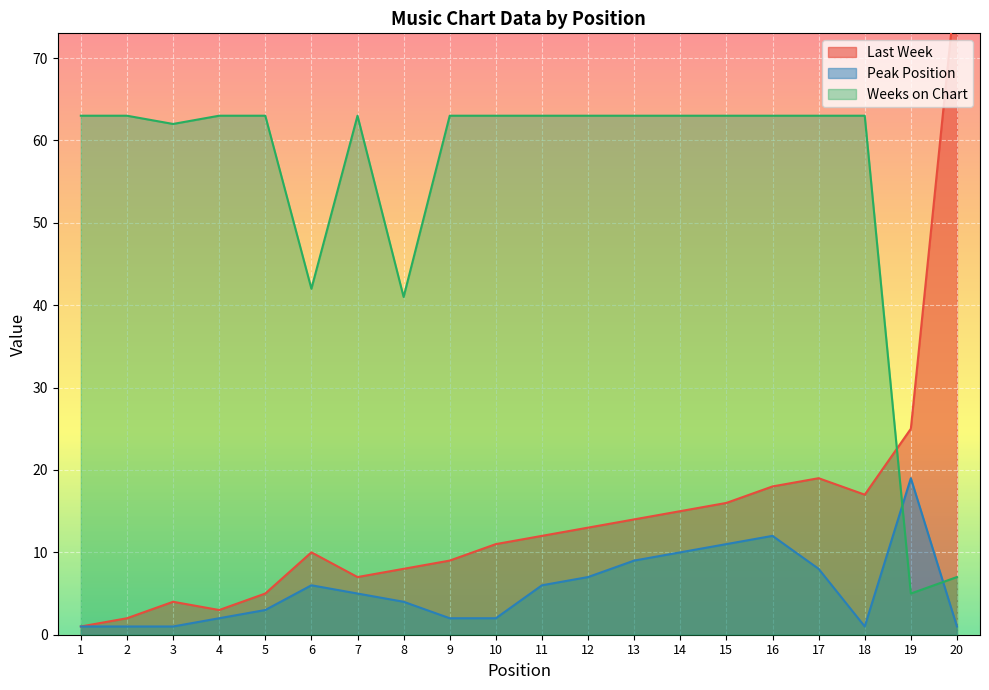

Between 6 and 9, which is larger?

6